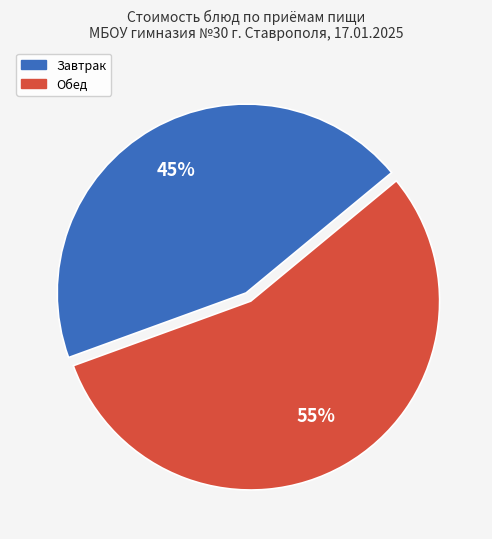

To the nearest percent, what is the average slice percentage?

50%